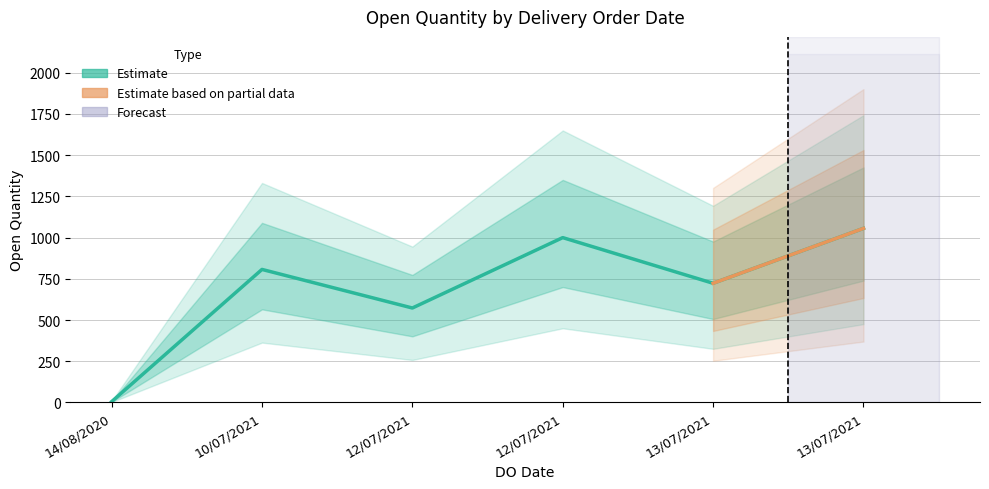

What is the average value?

694